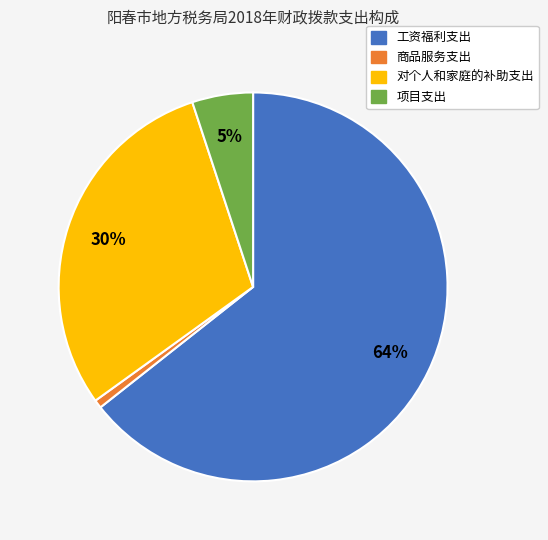

Is 工资福利支出 the majority of the pie?

Yes